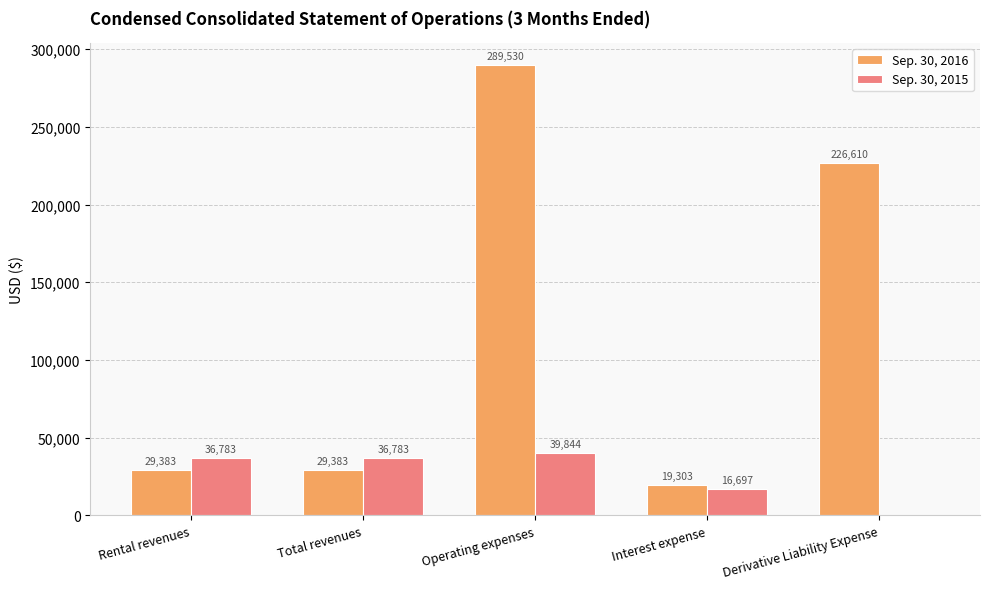

Which category has the highest value across all series?

Operating expenses